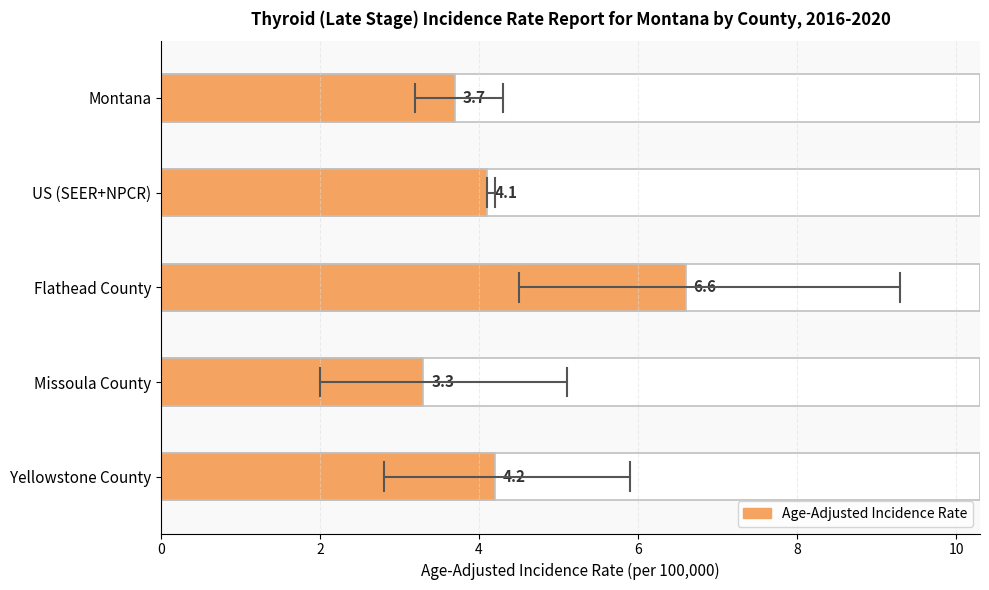

Between Flathead County and Missoula County, which is larger?

Flathead County